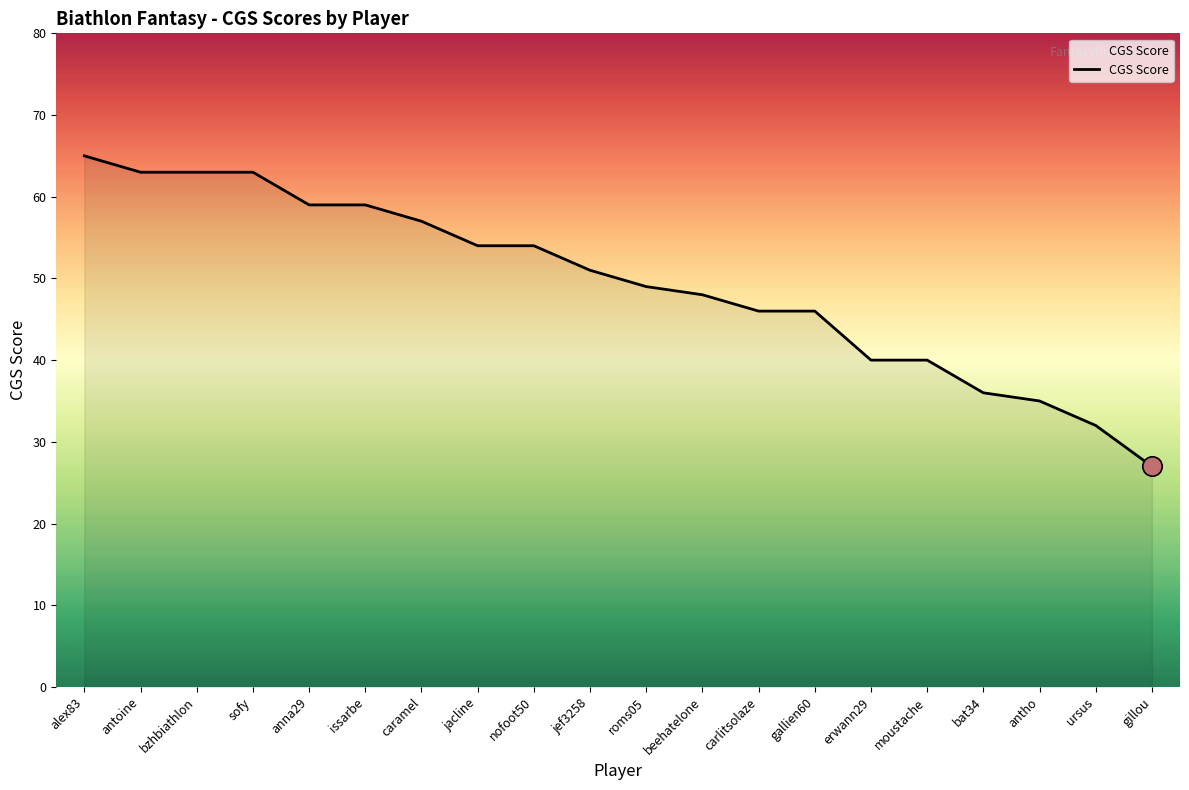

True or false: the data shows 54 at nofoot50.

True